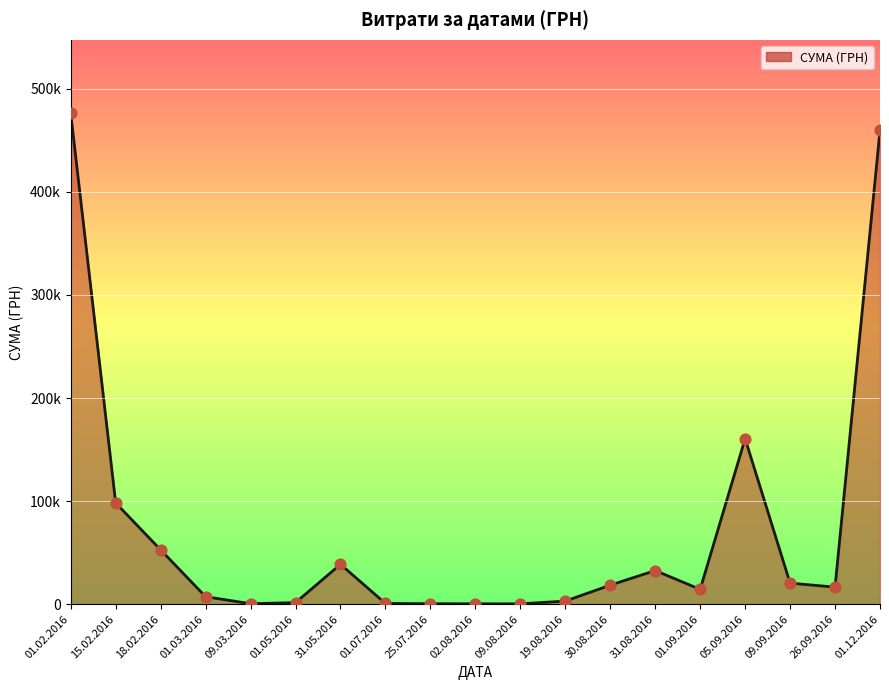

Which has a higher value, 09.08.2016 or 09.03.2016?

09.03.2016